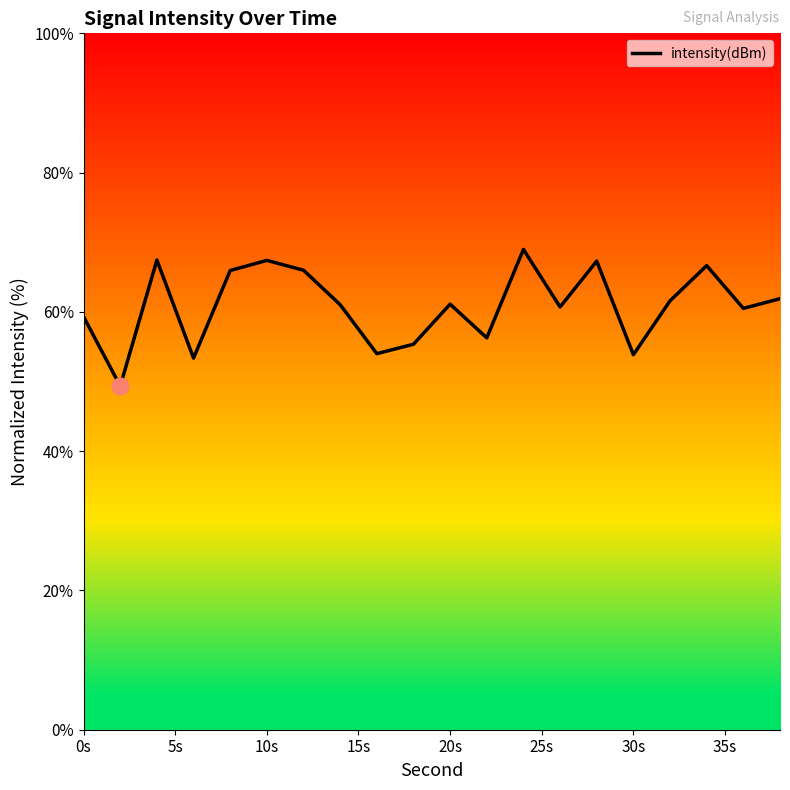

How many interior local valleys (lower than both neighbors) does the data have?

7